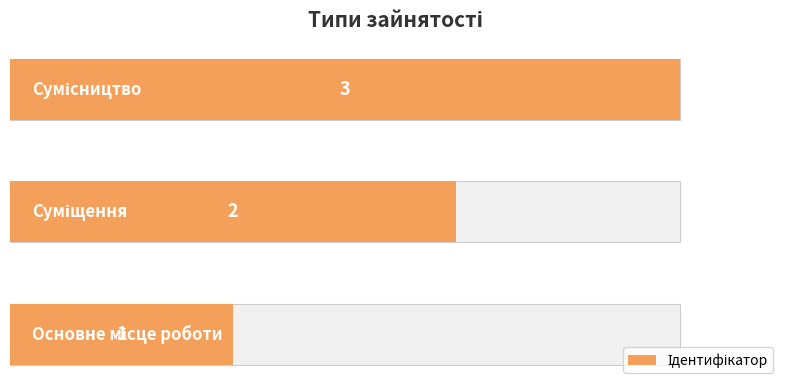

Between 2 and 0, which is larger?

2